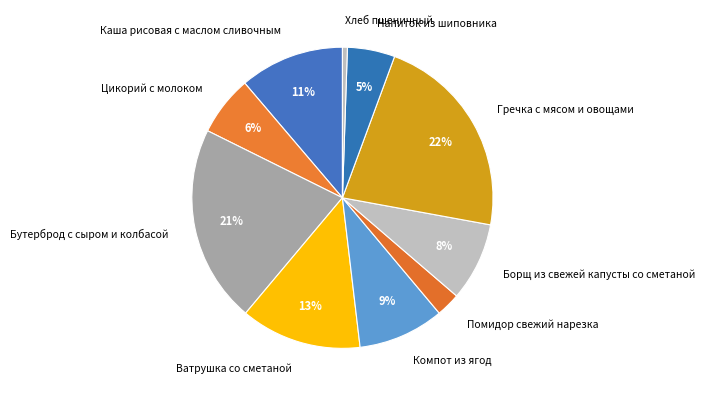

True or false: Цикорий с молоком accounts for 6% of the total.

True